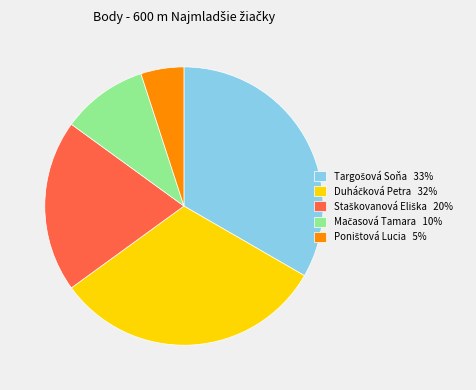

Is there a majority slice in this chart?

No